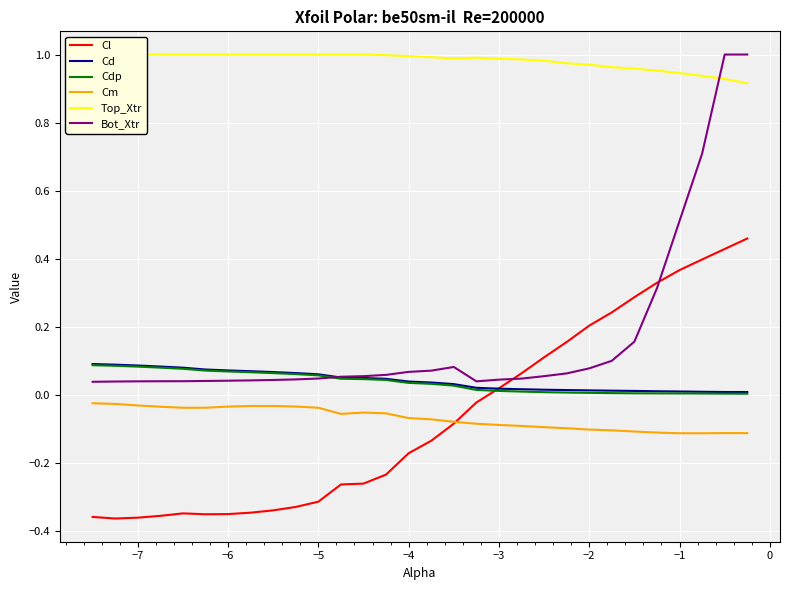

What are all the series names shown in the legend?

Cl, Cd, Cdp, Cm, Top_Xtr, Bot_Xtr